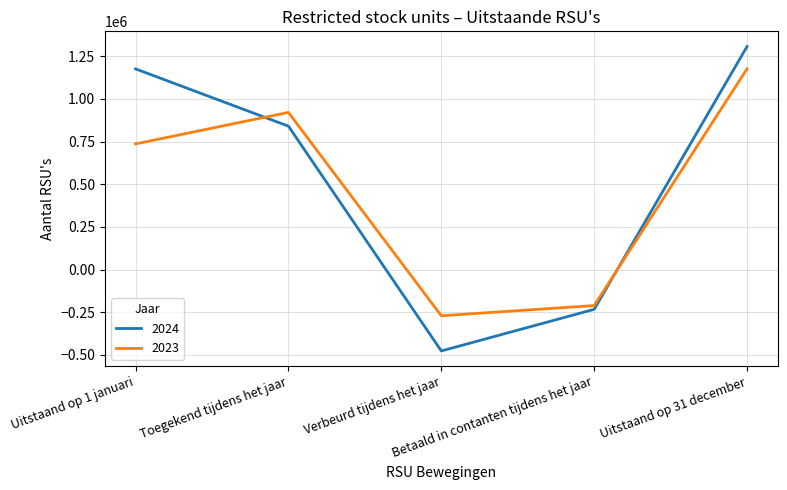

What is the maximum value for 2024?

1306271